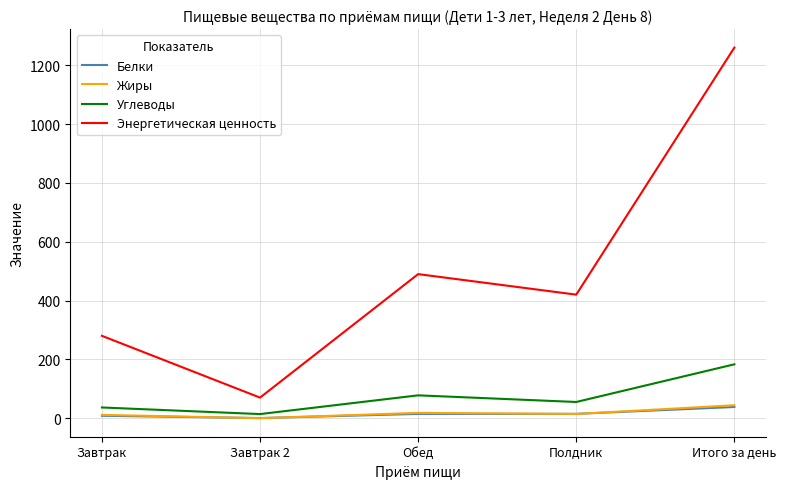

What is the spread (max minus min) of values at Обед?

475.5